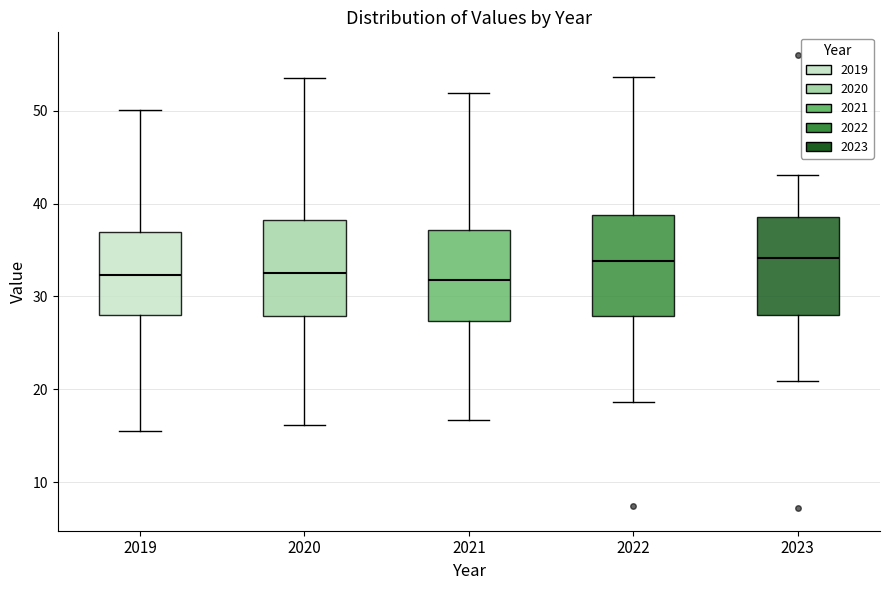

Reading left to right, transcribe this box plot: for each box, give where its median line is, the range the box spans, and where its two whiskers end, as read against the y-axis. The values are not printed on the chart, so give them approximately, as read against the axis.

2019: median 32, box 28 to 37, whiskers 16 to 50
2020: median 33, box 28 to 38, whiskers 16 to 54
2021: median 32, box 27 to 37, whiskers 17 to 52
2022: median 34, box 28 to 39, whiskers 19 to 54
2023: median 34, box 28 to 39, whiskers 21 to 43